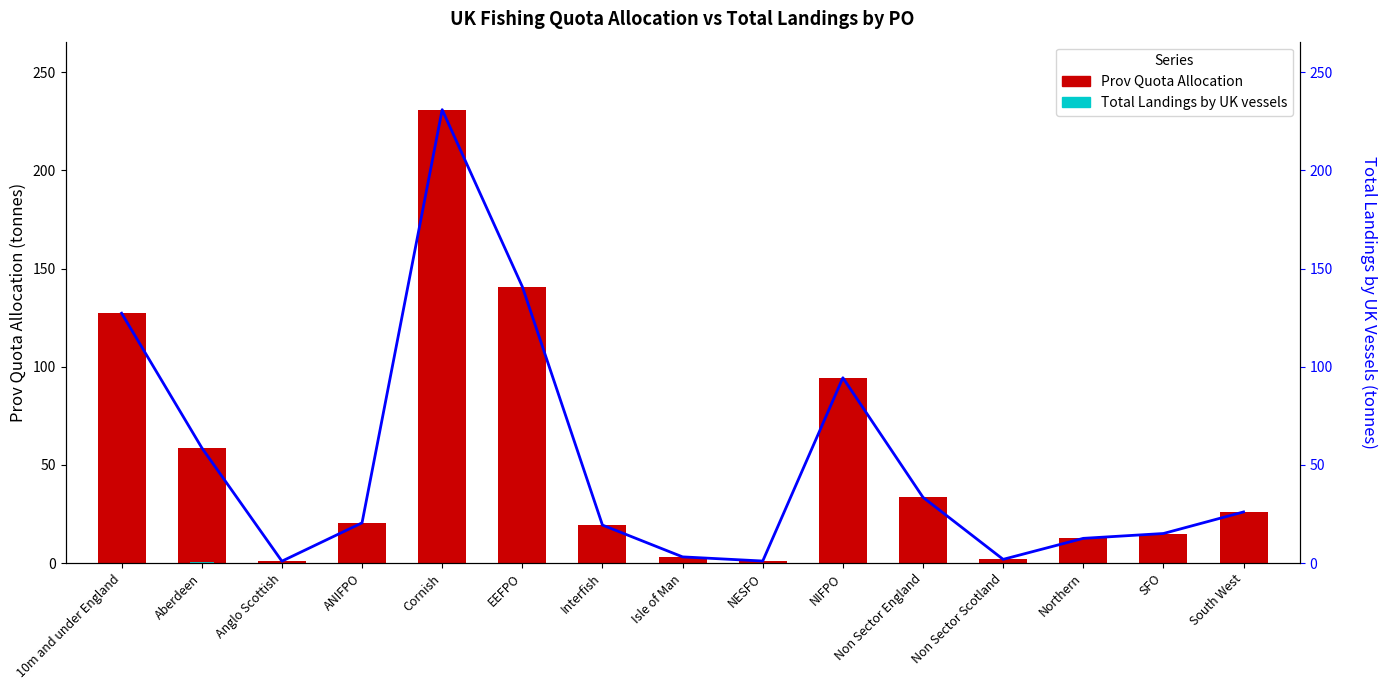

Is it true that Prov Quota Allocation equals 1.0 at NESFO?

True